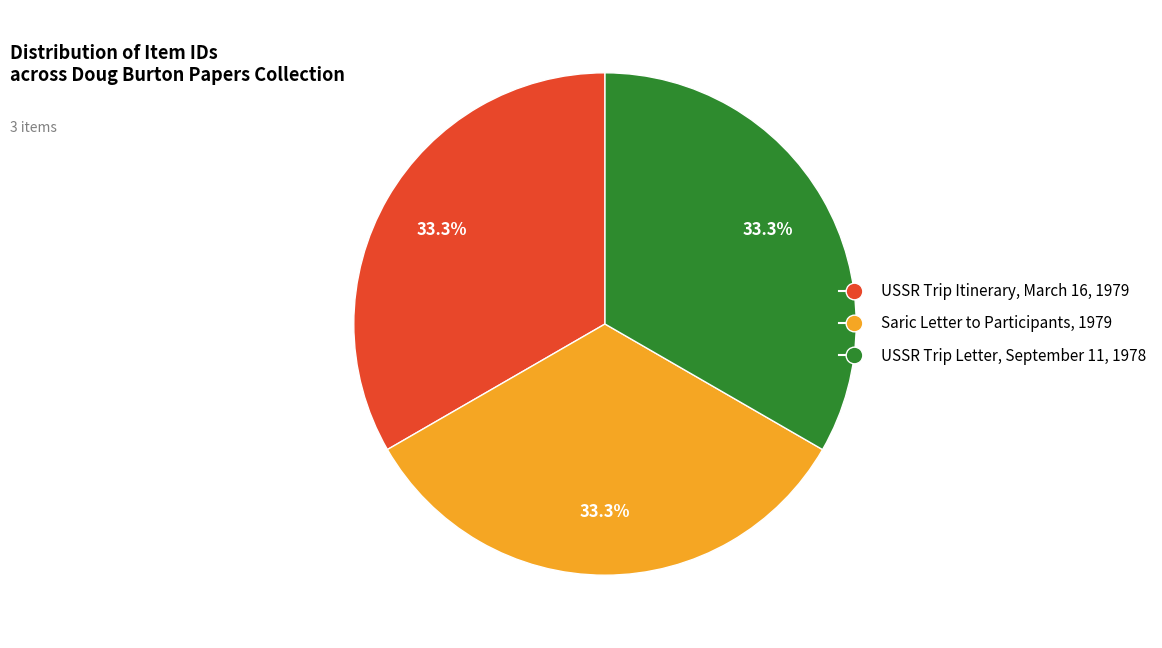

Is the sum of USSR Trip Itinerary, March 16, 1979 and Saric Letter to Participants, 1979 greater than half?

Yes